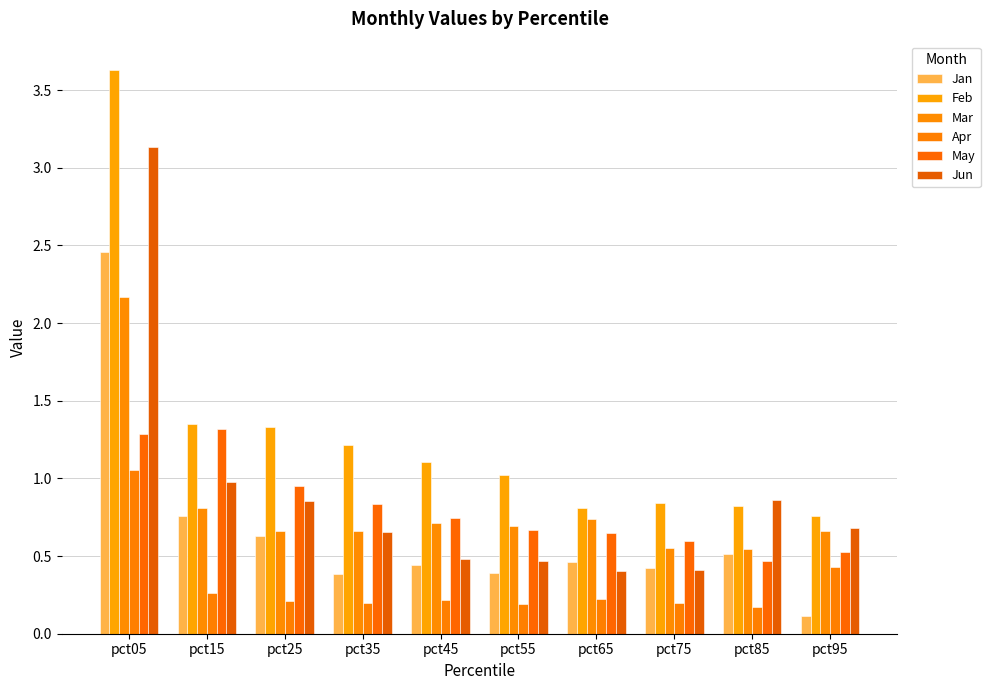

Which series has the largest total across all categories?

Feb